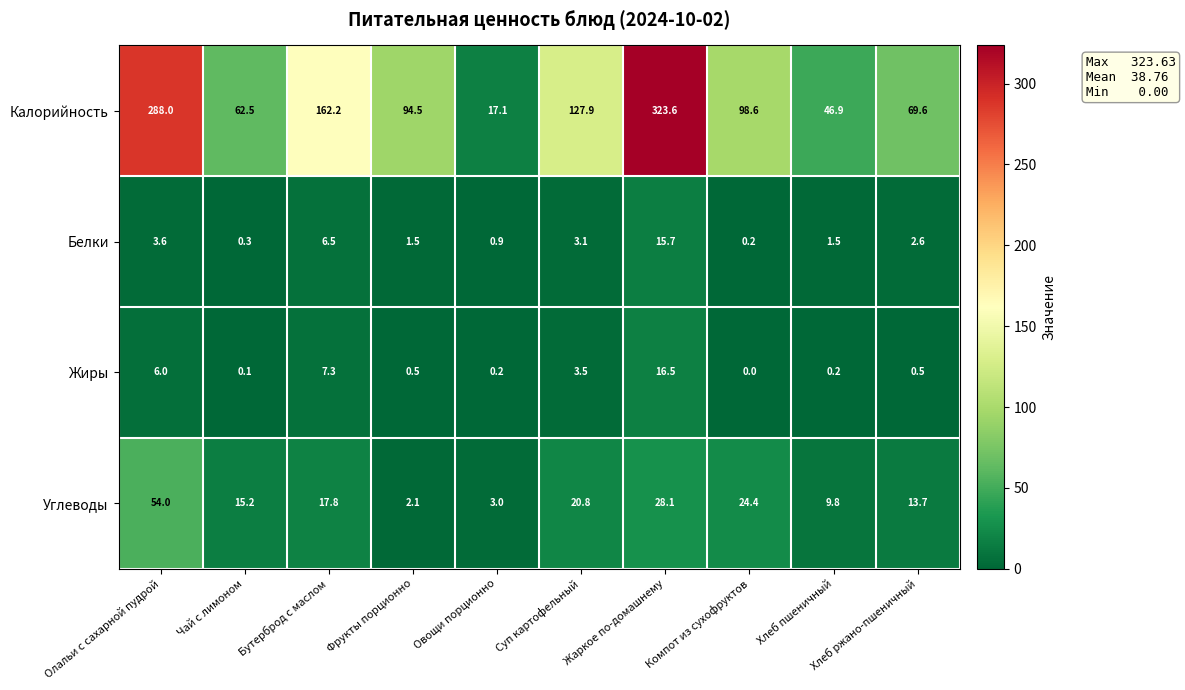

What is the difference between the Белки values at Фрукты порционно and Чай с лимоном?

1.2